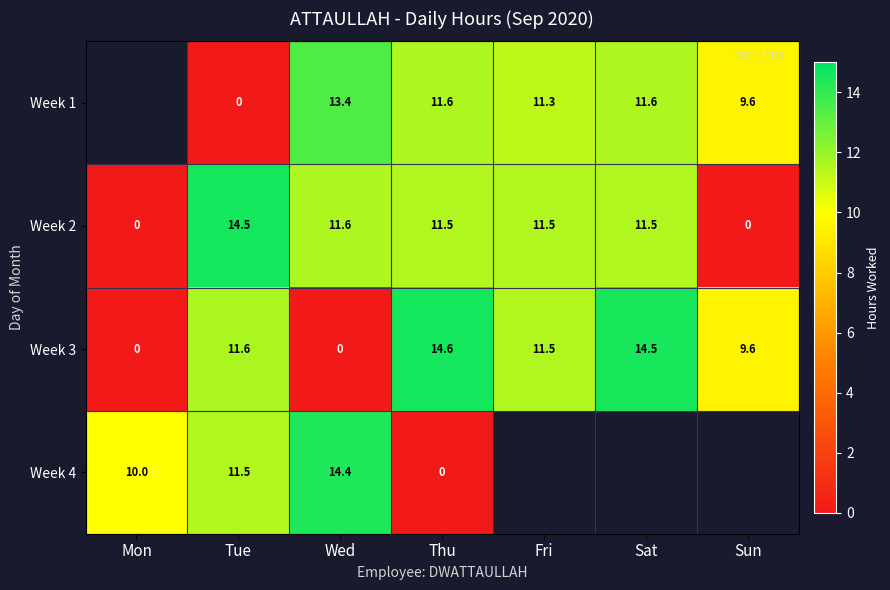

What is the average value of the Week 3 series?

8.8